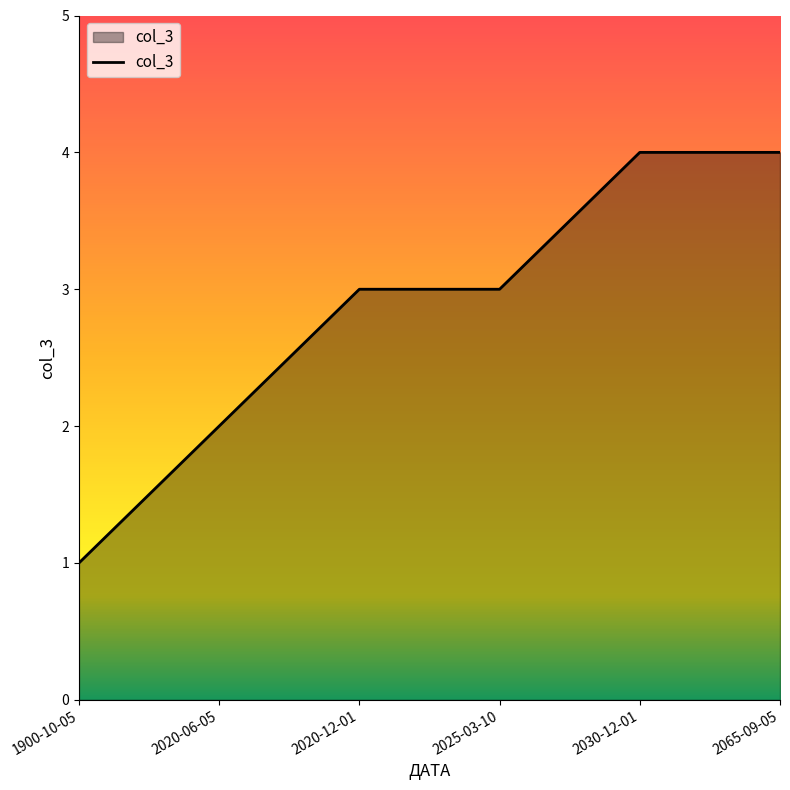

What position from the right is 2020-12-01?

4